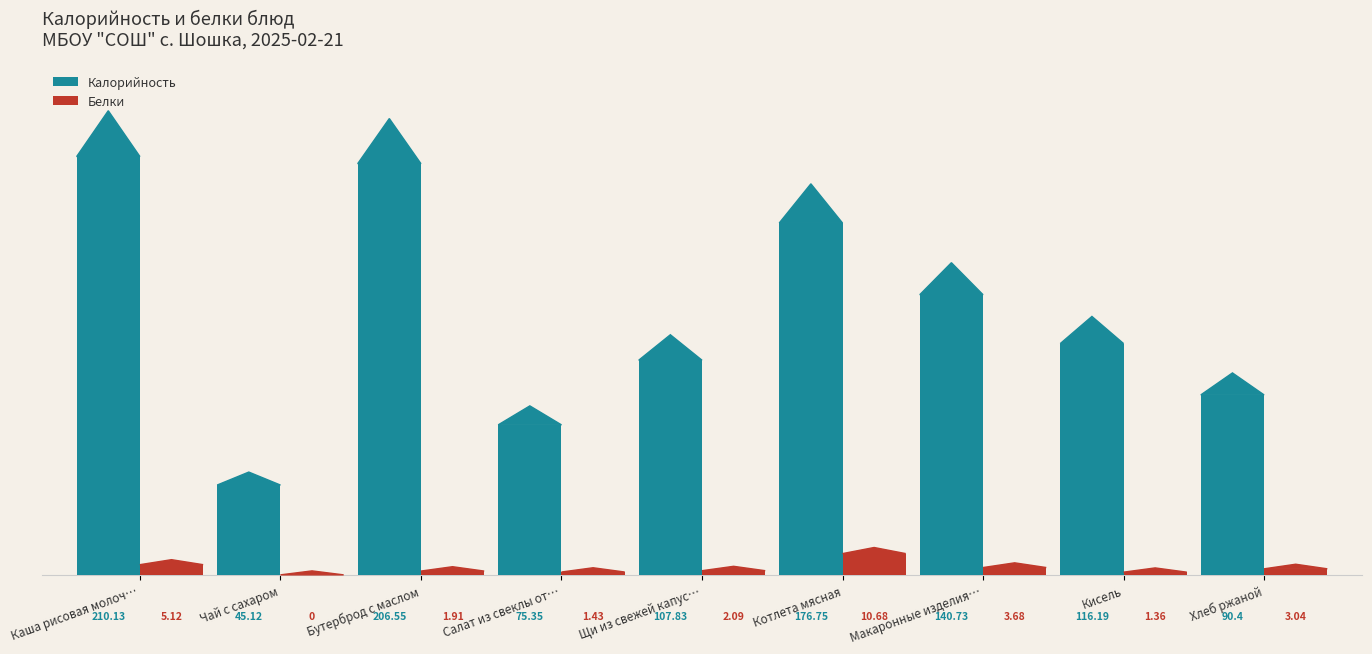

Which series changed the most between Котлета мясная and Макаронные изделия…?

Калорийность